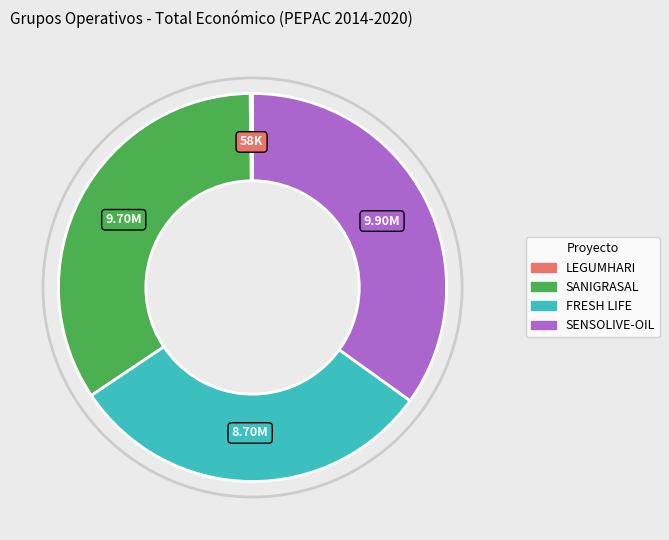

What is the ratio of the value at FRESH LIFE to the value at SENSOLIVE-OIL?

0.9